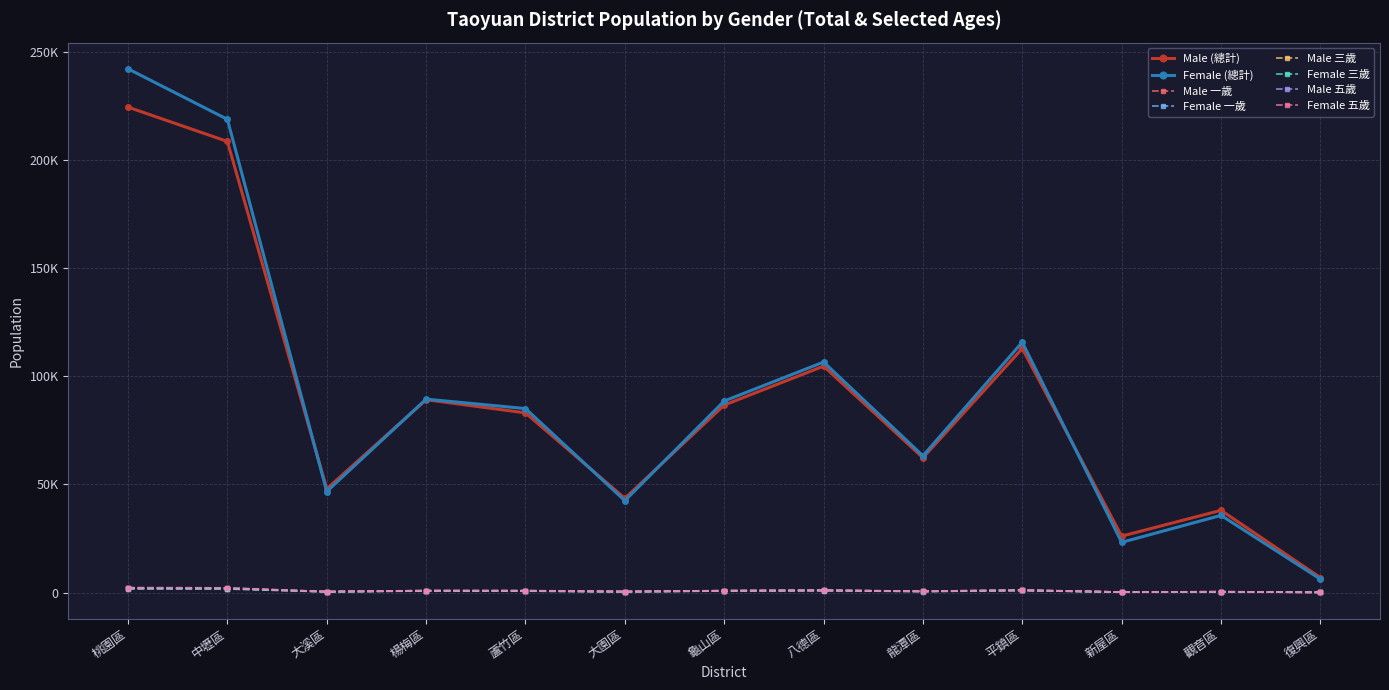

In Male (總計), how many points are lower than both neighbors (excluding endpoints)?

4